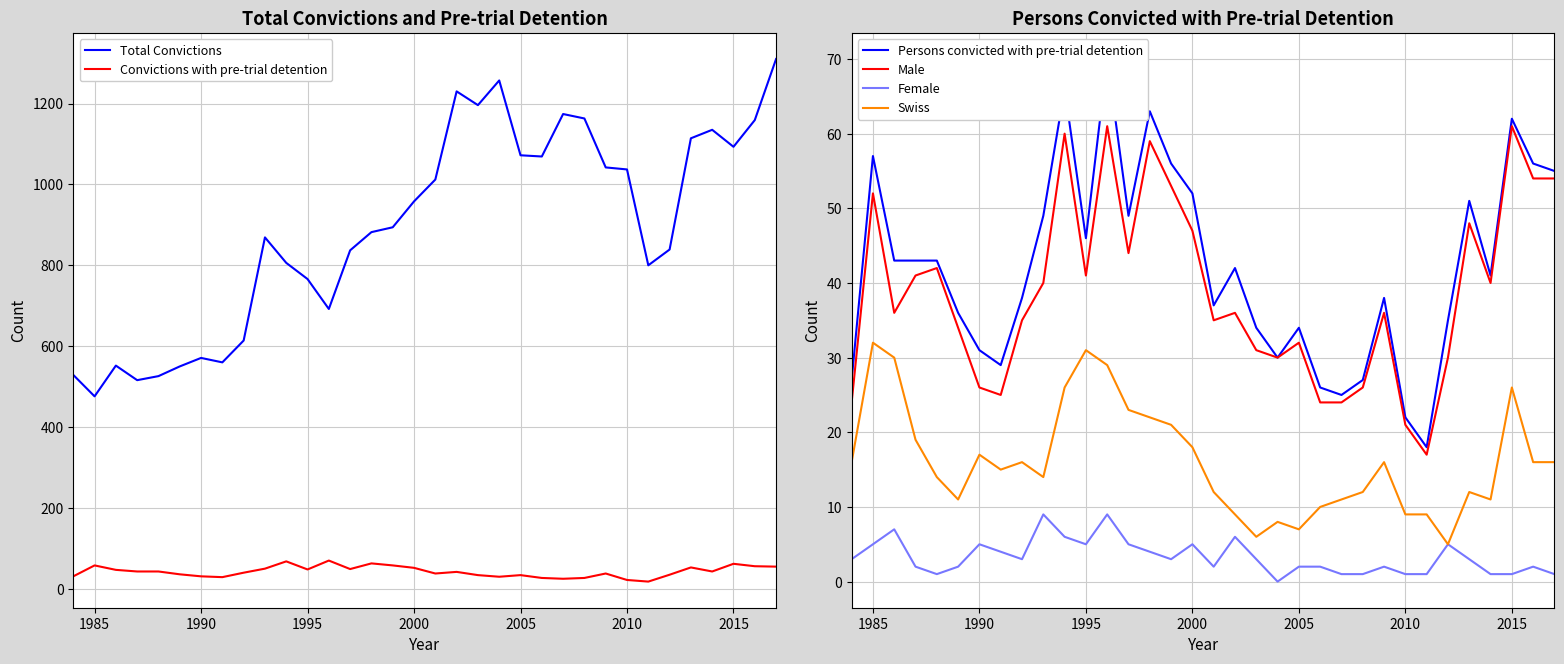

Is it true that Swiss equals 11 at 2005?

False